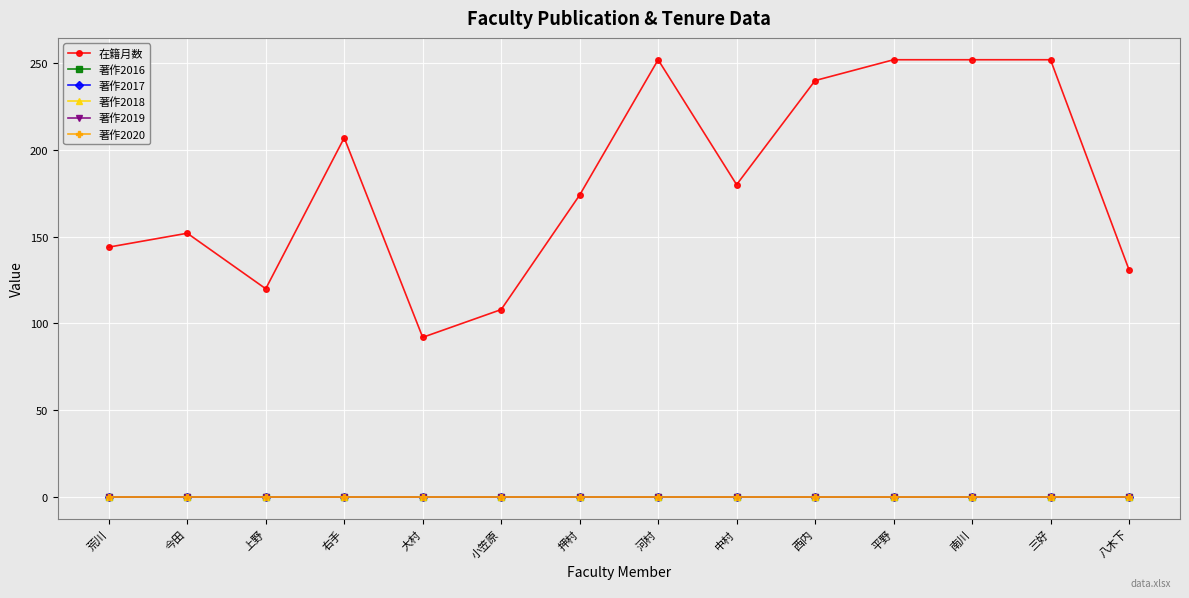

Rank the series by their maximum value, from lowest to highest.

著作2016, 著作2017, 著作2018, 著作2019, 著作2020, 在籍月数